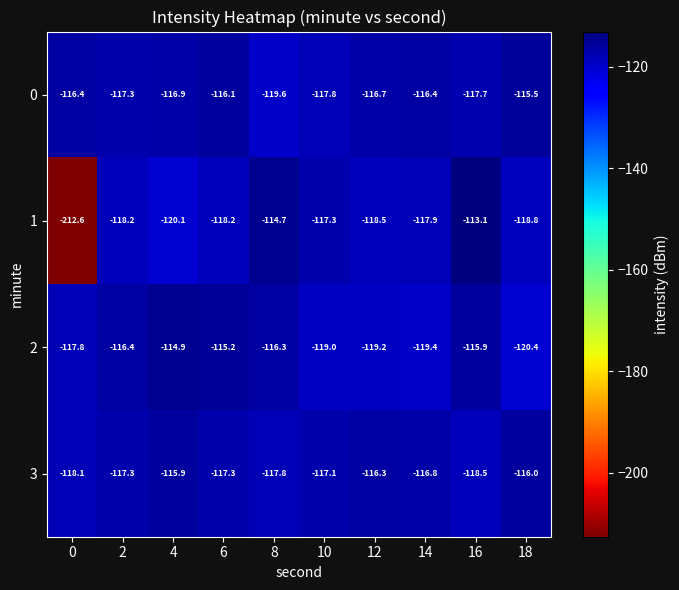

What is the difference between the highest and lowest values at 6?

3.0